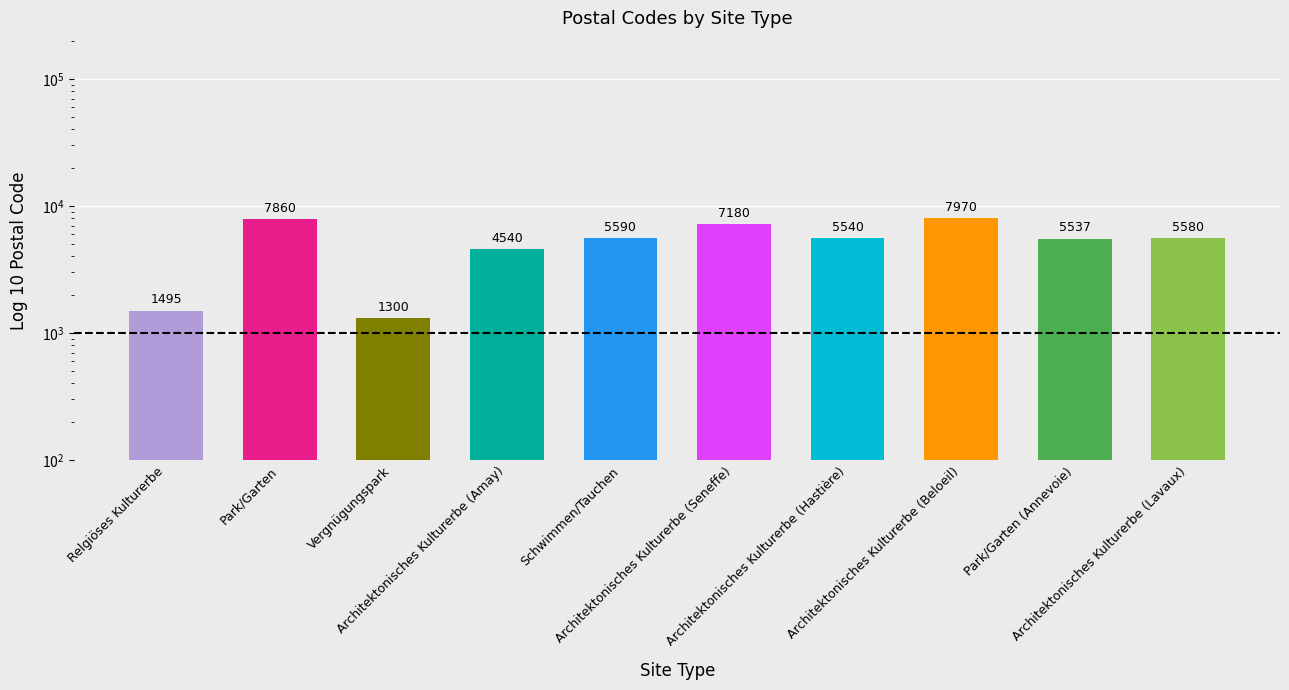

What is the difference between the second highest and second lowest values?

6365